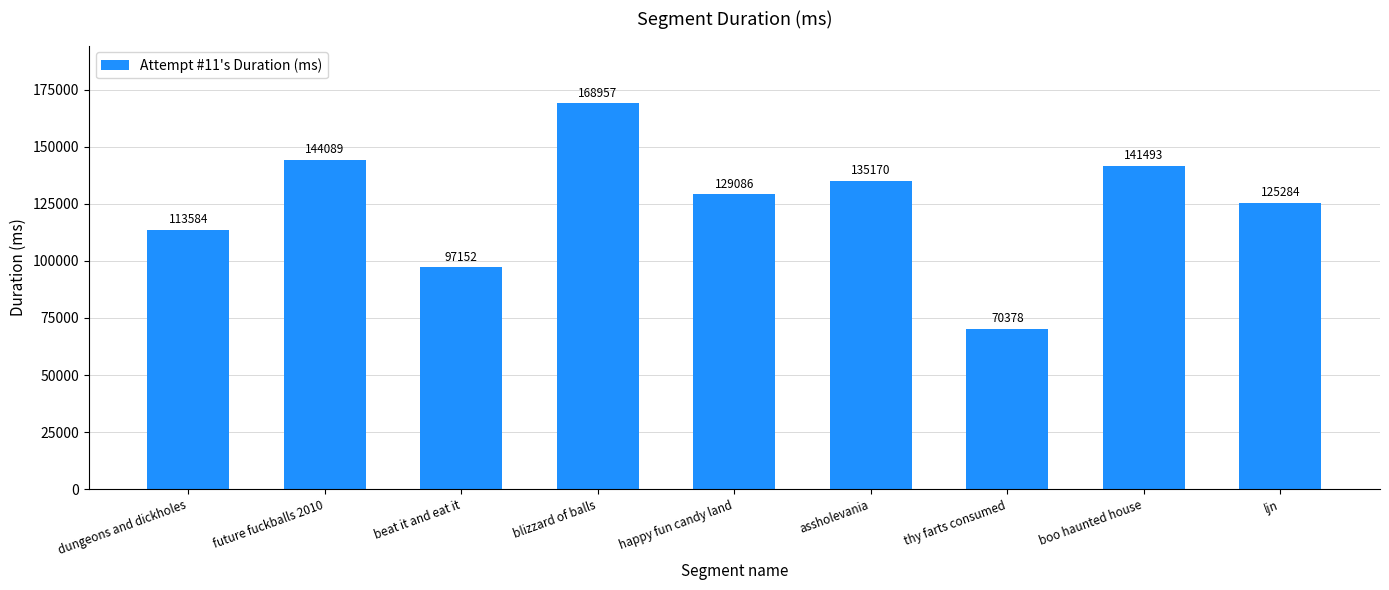

What is the smallest value displayed?

70378